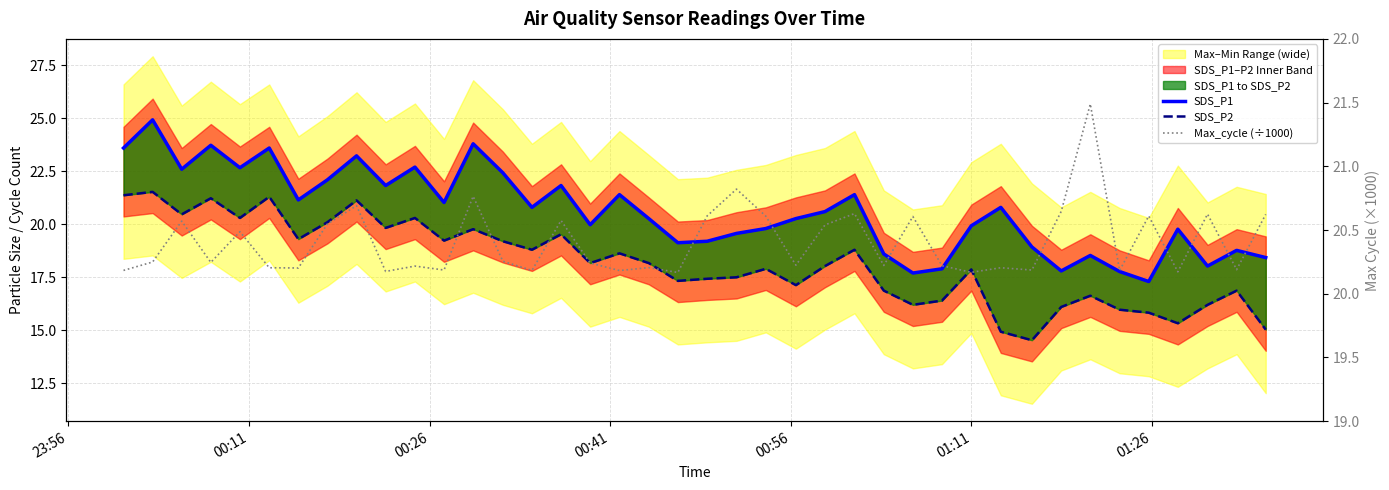

The Max_cycle (÷1000) series shows 35.4 at 29. True or false?

False